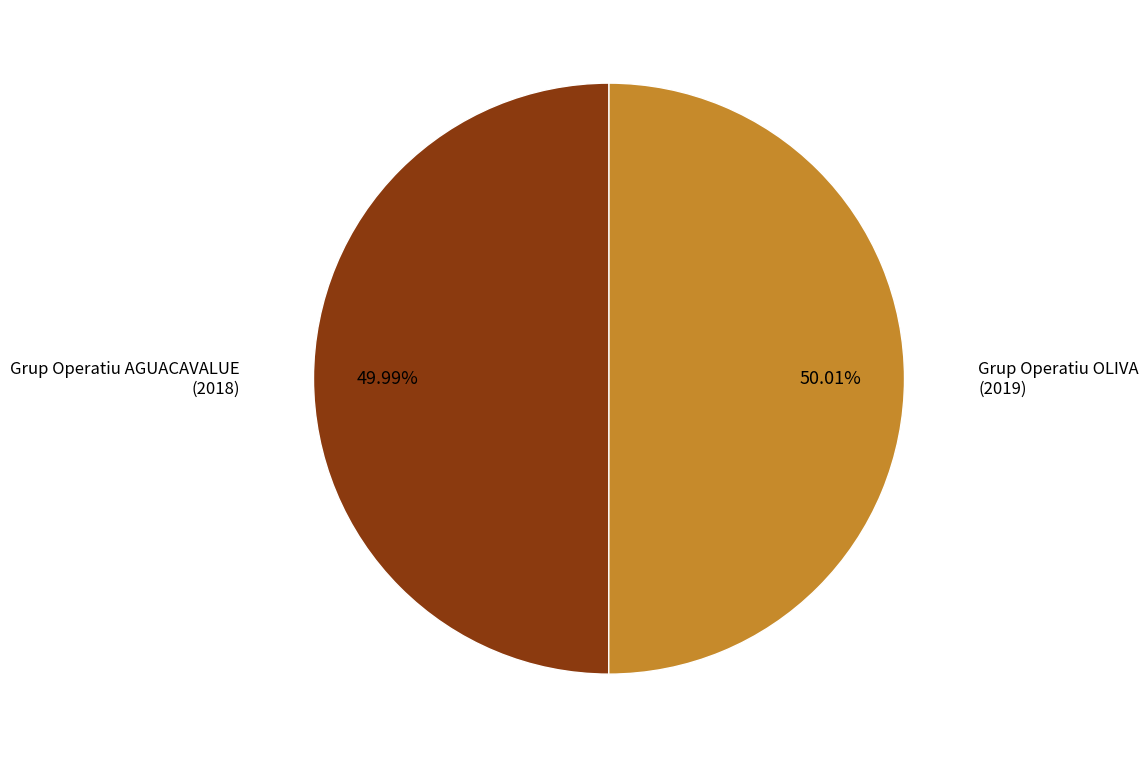

Is there a majority slice in this chart?

Yes